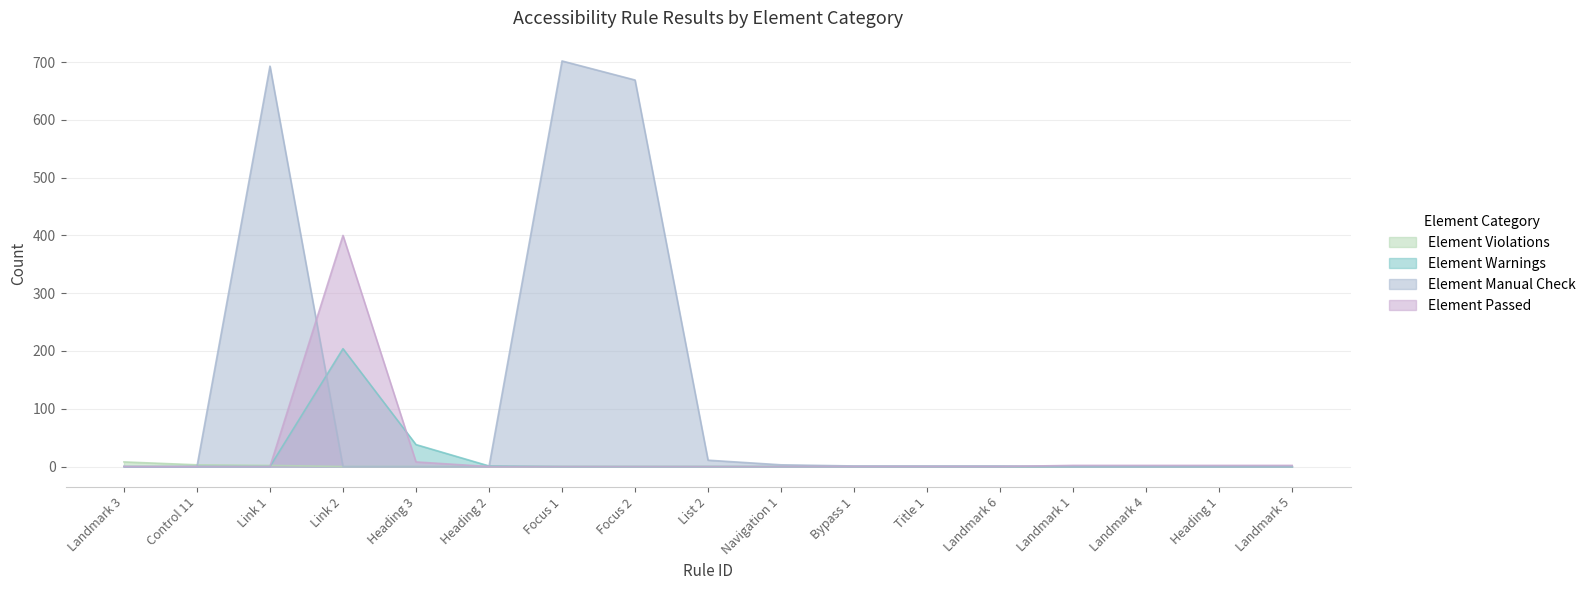

Reading left to right, list all the values displayed in this chart.

Element Violations: Landmark 3=8	Control 11=3	Link 1=2	Link 2=0	Heading 3=0	Heading 2=0	Focus 1=0	Focus 2=0	List 2=0	Navigation 1=0	Bypass 1=0	Title 1=0	Landmark 6=0	Landmark 1=0	Landmark 4=0	Heading 1=0	Landmark 5=0
Element Warnings: Landmark 3=0	Control 11=0	Link 1=0	Link 2=204	Heading 3=38	Heading 2=1	Focus 1=0	Focus 2=0	List 2=0	Navigation 1=0	Bypass 1=0	Title 1=0	Landmark 6=0	Landmark 1=0	Landmark 4=0	Heading 1=0	Landmark 5=0
Element Manual Check: Landmark 3=0	Control 11=0	Link 1=693	Link 2=0	Heading 3=0	Heading 2=0	Focus 1=702	Focus 2=669	List 2=11	Navigation 1=3	Bypass 1=1	Title 1=1	Landmark 6=1	Landmark 1=0	Landmark 4=0	Heading 1=0	Landmark 5=0
Element Passed: Landmark 3=0	Control 11=0	Link 1=0	Link 2=400	Heading 3=8	Heading 2=0	Focus 1=0	Focus 2=0	List 2=0	Navigation 1=0	Bypass 1=0	Title 1=0	Landmark 6=0	Landmark 1=2	Landmark 4=2	Heading 1=2	Landmark 5=2